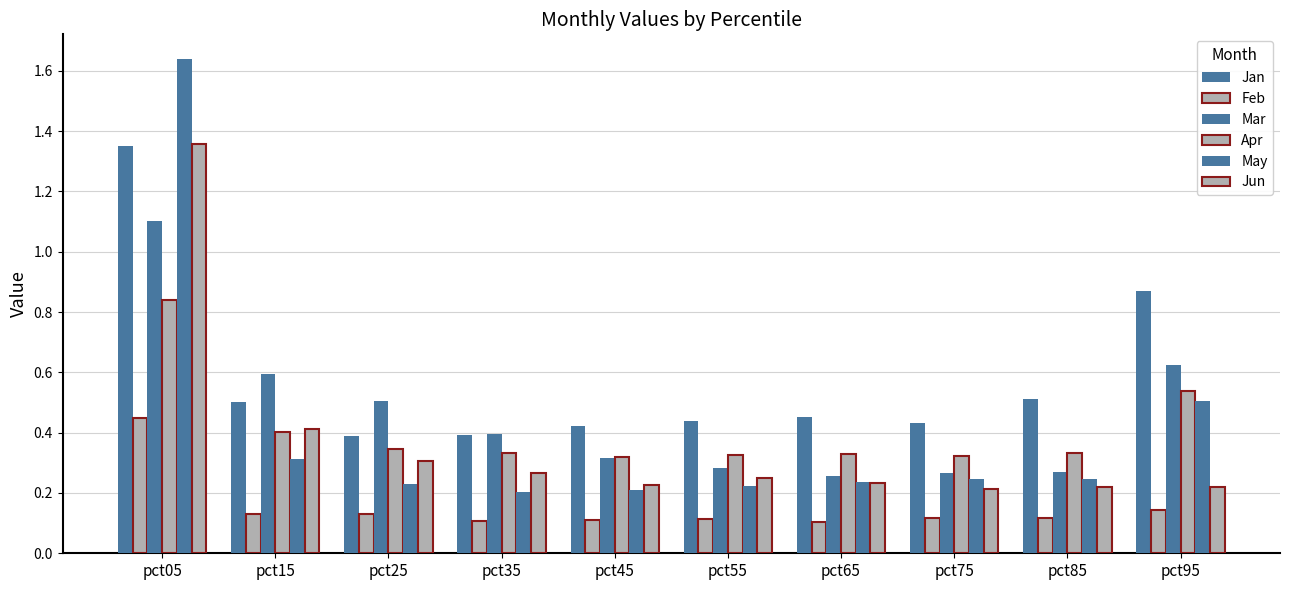

How many groups of bars are there?

10